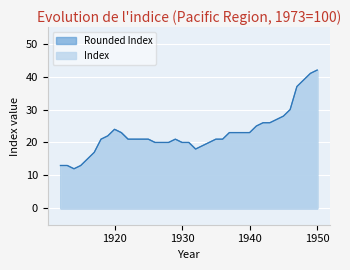

Which series has the largest total across all categories?

Rounded Index